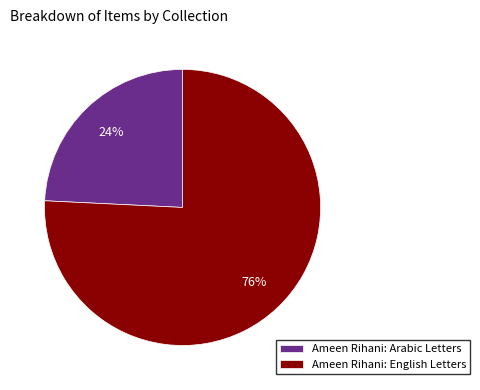

To the nearest percent, what is the difference between the largest and smallest slice percentages?

52%